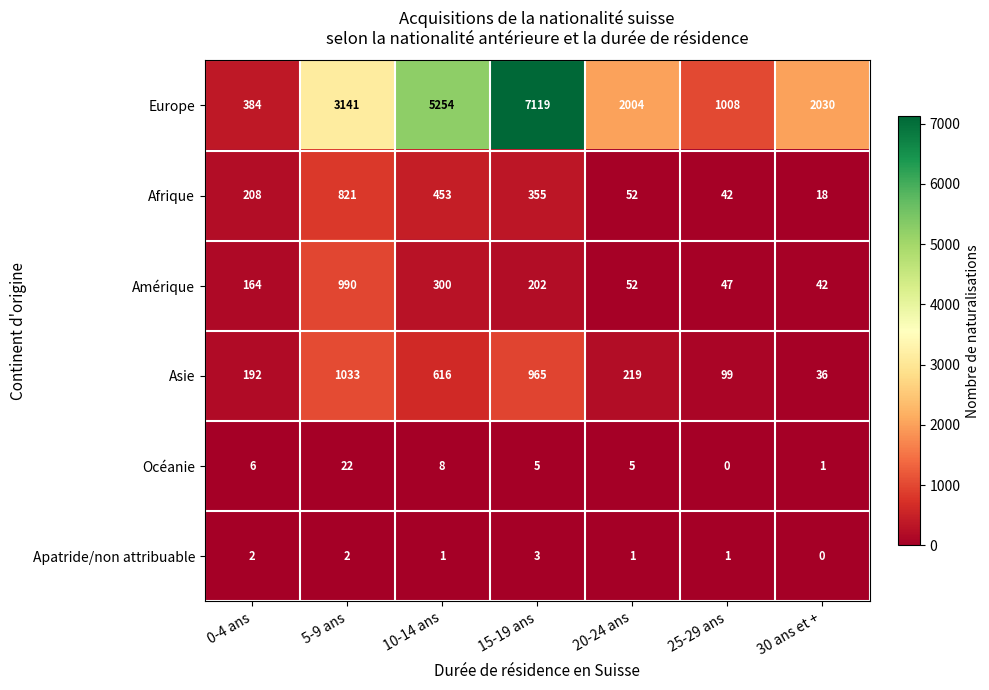

At how many categories does at least one series exceed 3995?

2